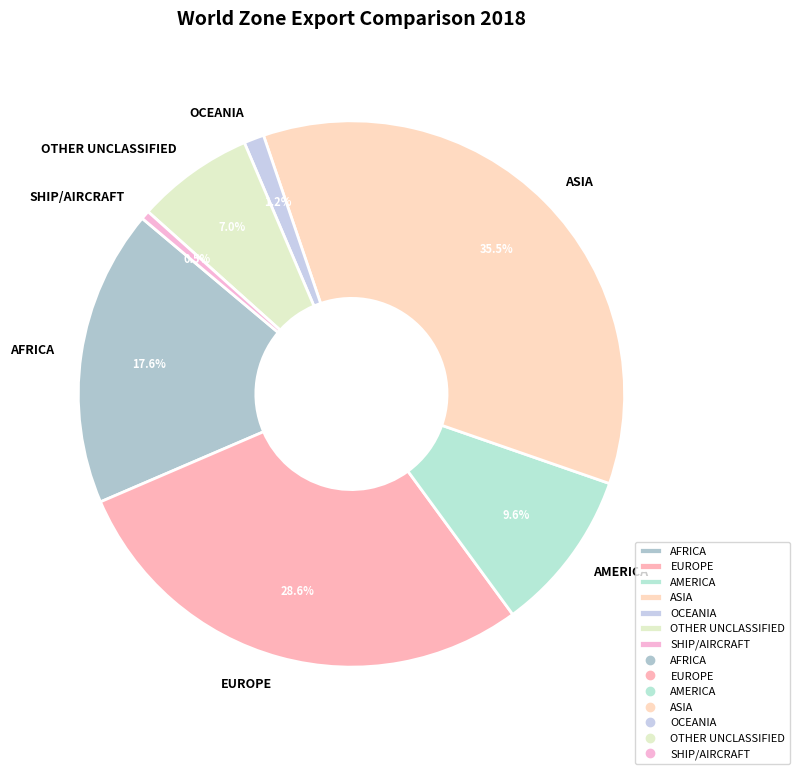

To the nearest percent, what is the difference between the largest and smallest slice percentages?

35%